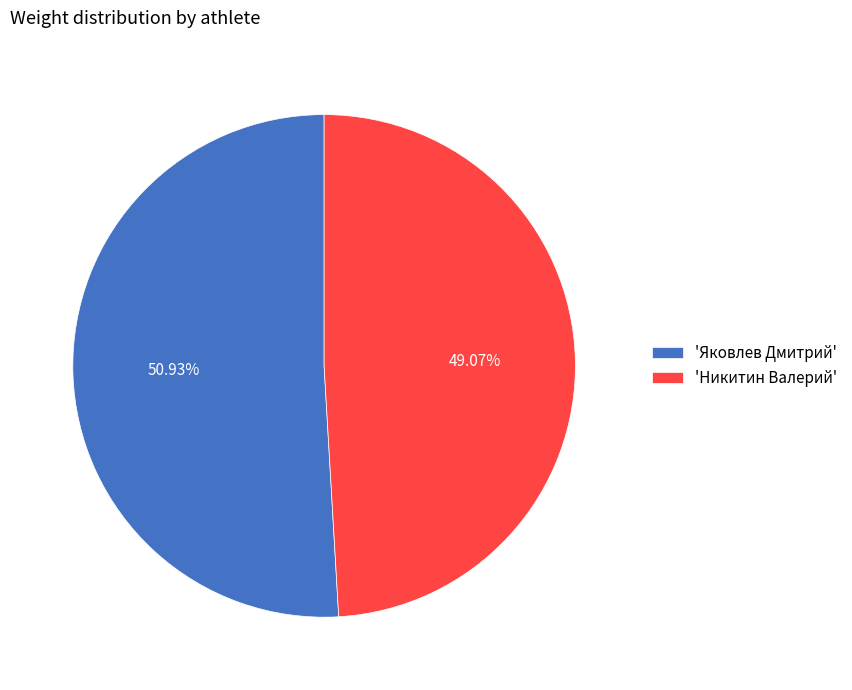

Rank the categories by value from highest to lowest.

'Яковлев Дмитрий', 'Никитин Валерий'